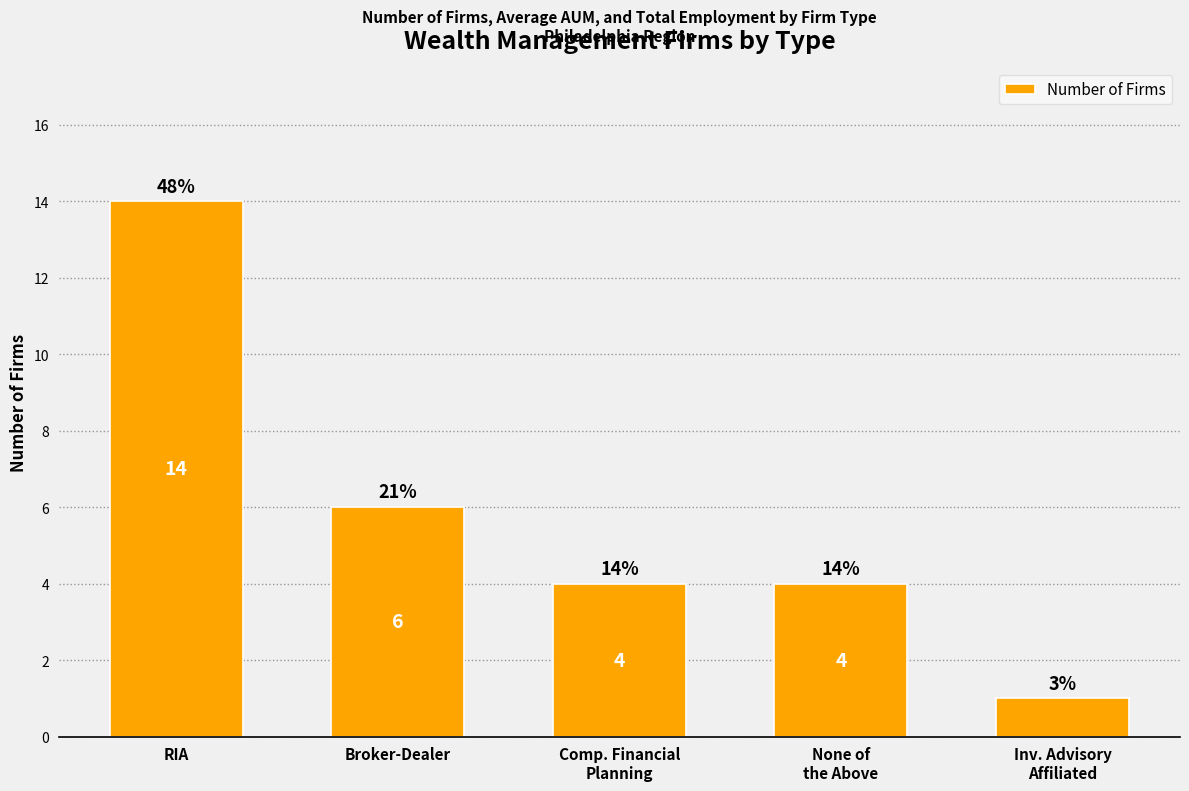

What value does the data have at Comp. Financial
Planning, to the nearest 5?

5